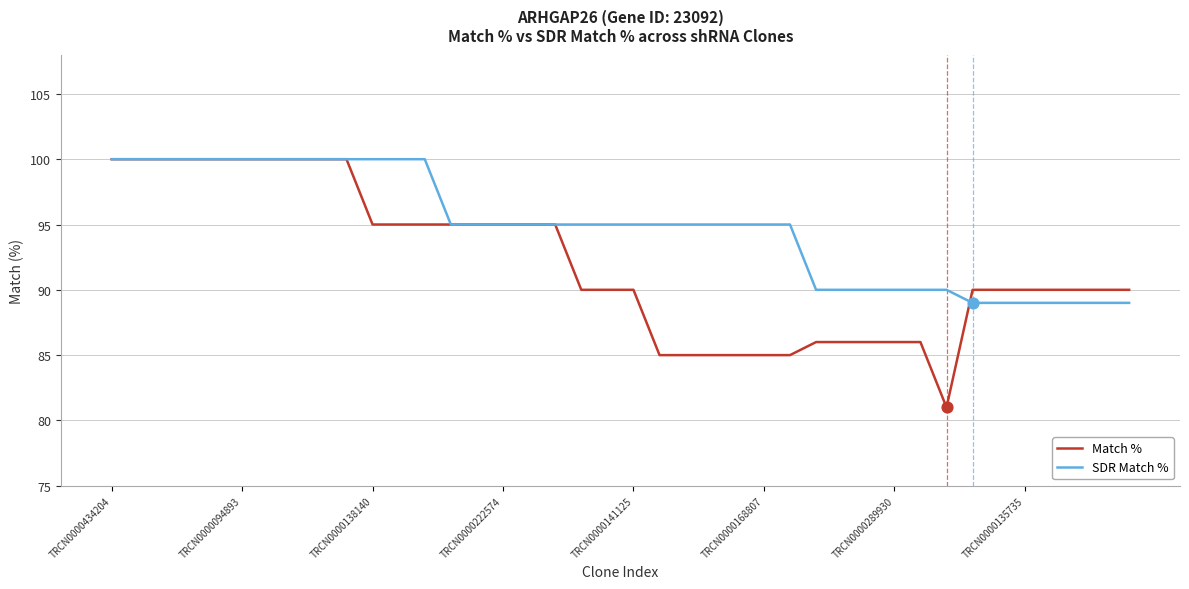

Which series has the largest total across all categories?

SDR Match %